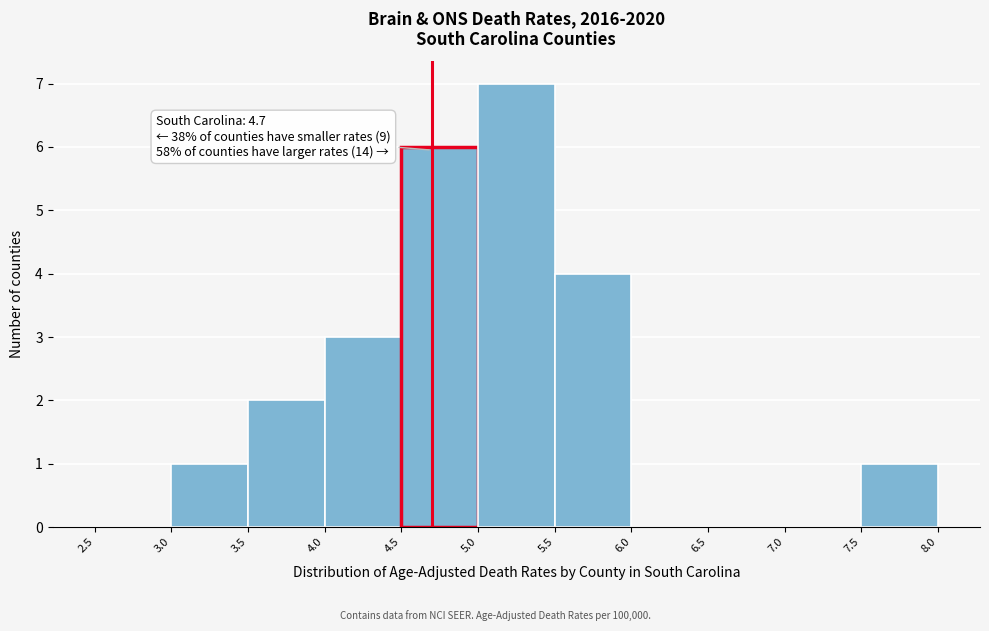

Over which range of the x-axis is the bar tallest?

5.0 to 5.5